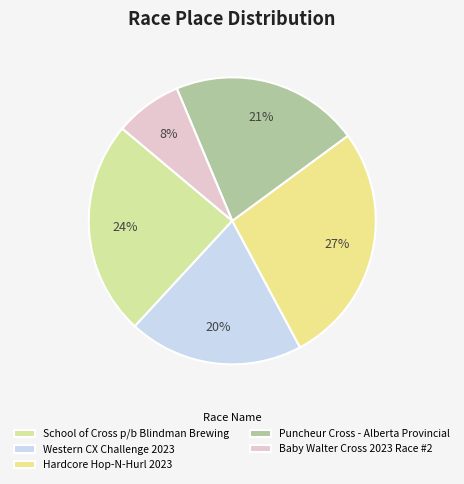

How many segments does this pie chart have?

5